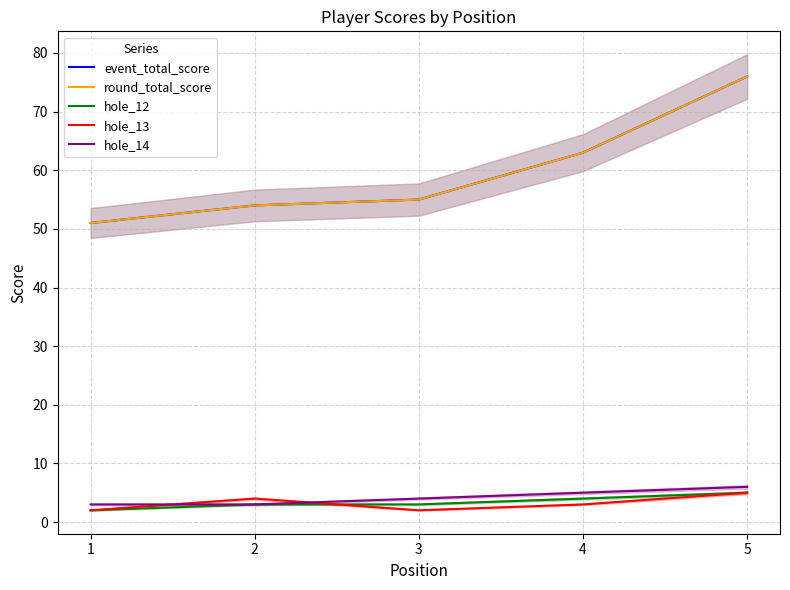

How many lines are shown in the chart?

5